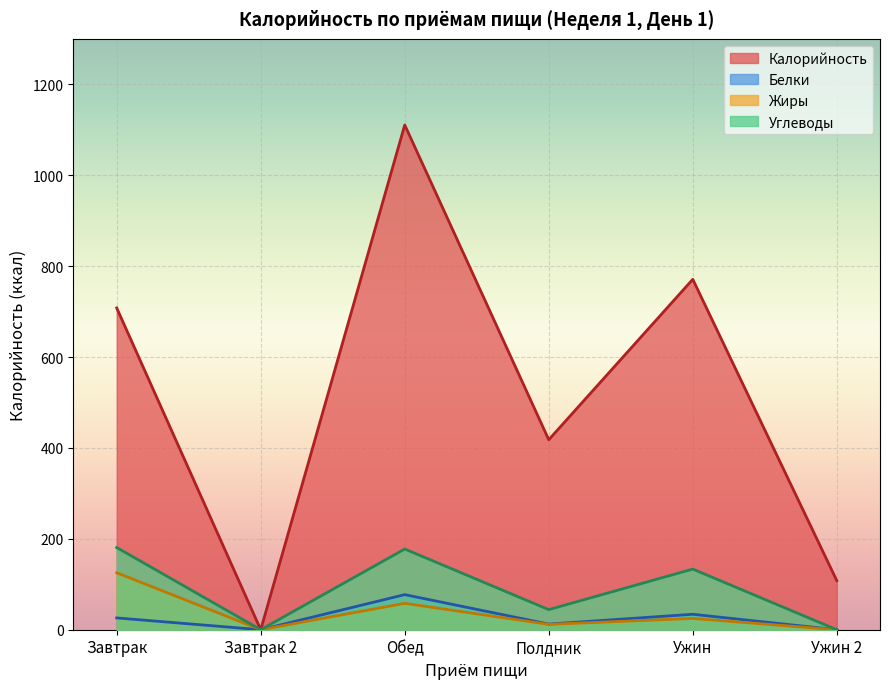

What is the label of the 1st point from the left?

Завтрак